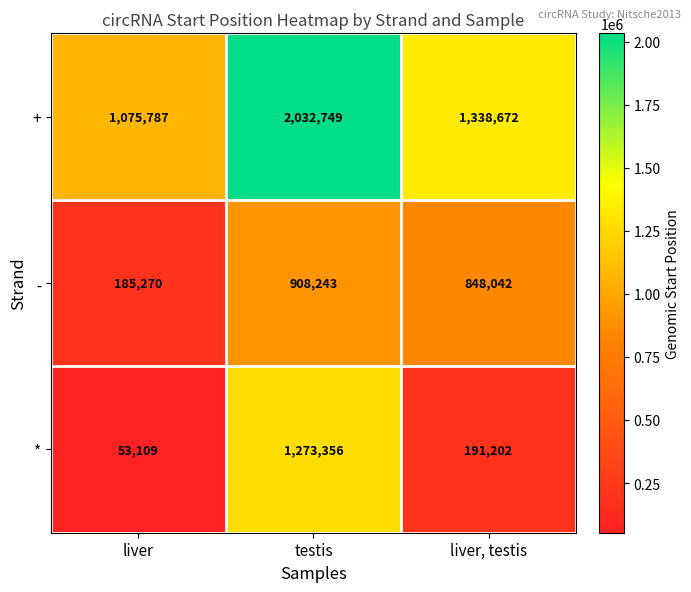

What is the total value across all series at testis?

4214348